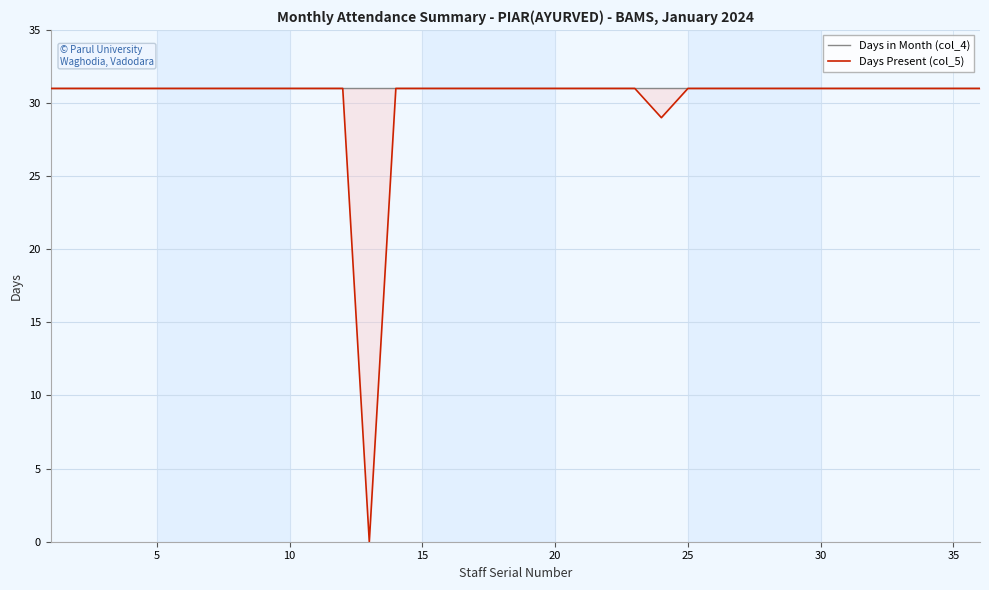

What is the value of the Days Present (col_5) point at the 2nd from the left?

31